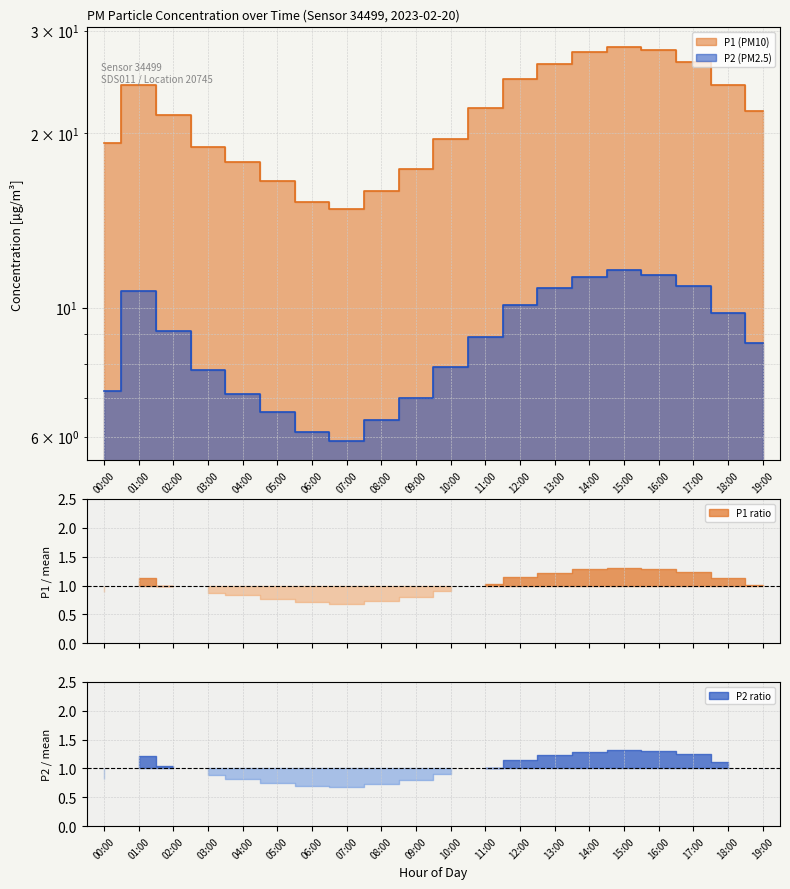

Is it true that P2 equals 6.1 at 06:00?

True